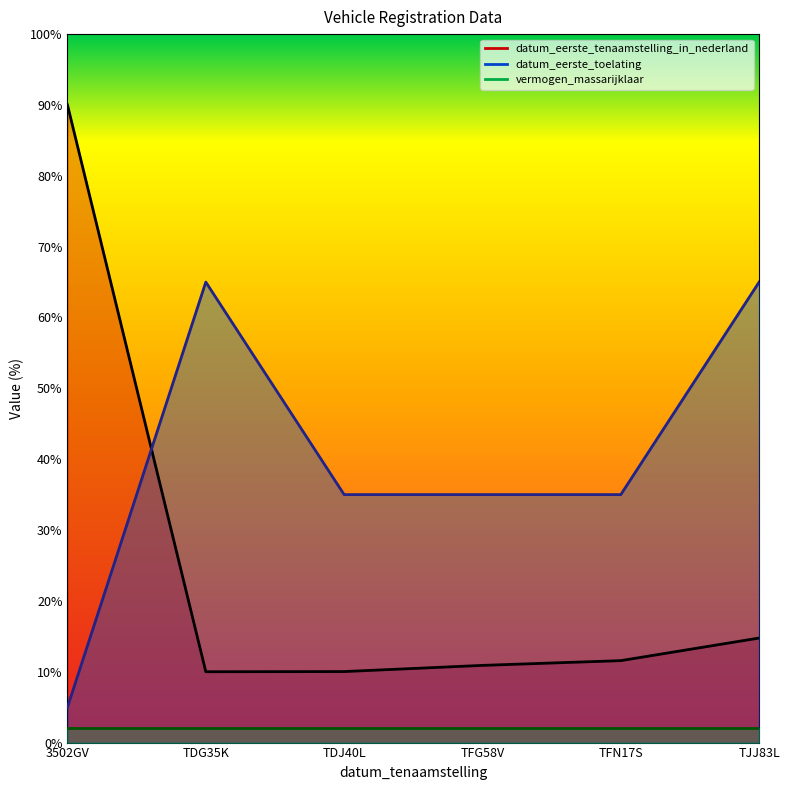

Between TFN17S and TJJ83L, which series saw the biggest shift?

datum_eerste_toelating